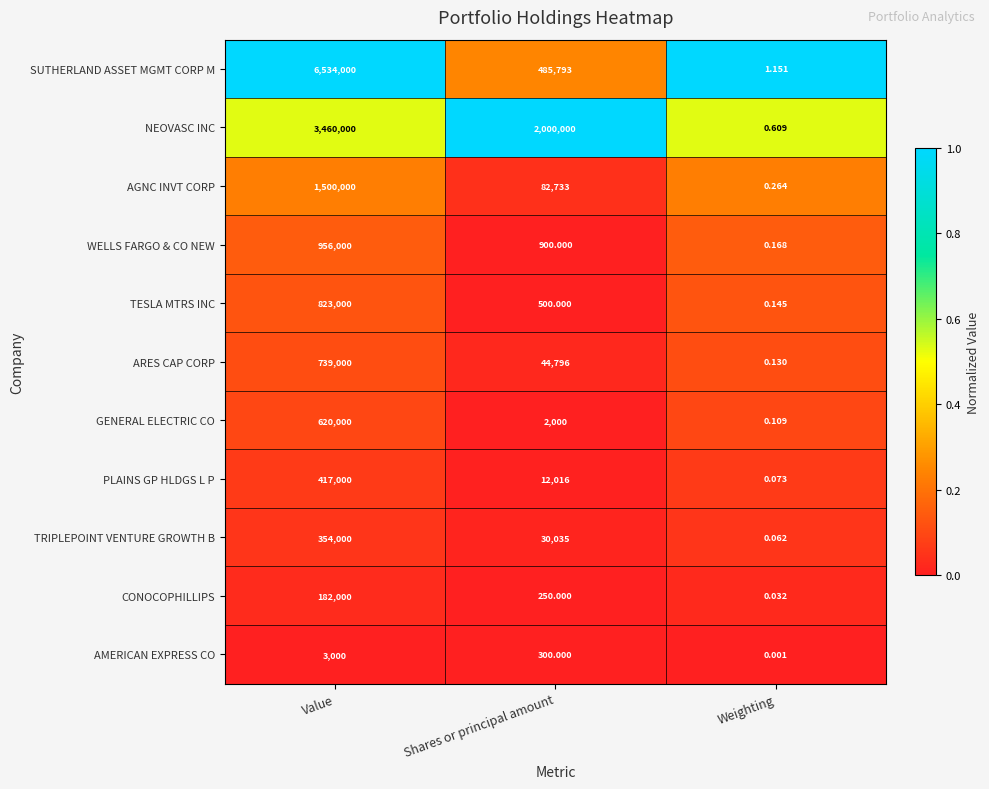

Rank the series at Value from lowest to highest value.

AMERICAN EXPRESS CO, CONOCOPHILLIPS, TRIPLEPOINT VENTURE GROWTH B, PLAINS GP HLDGS L P, GENERAL ELECTRIC CO, ARES CAP CORP, TESLA MTRS INC, WELLS FARGO & CO NEW, AGNC INVT CORP, NEOVASC INC, SUTHERLAND ASSET MGMT CORP M